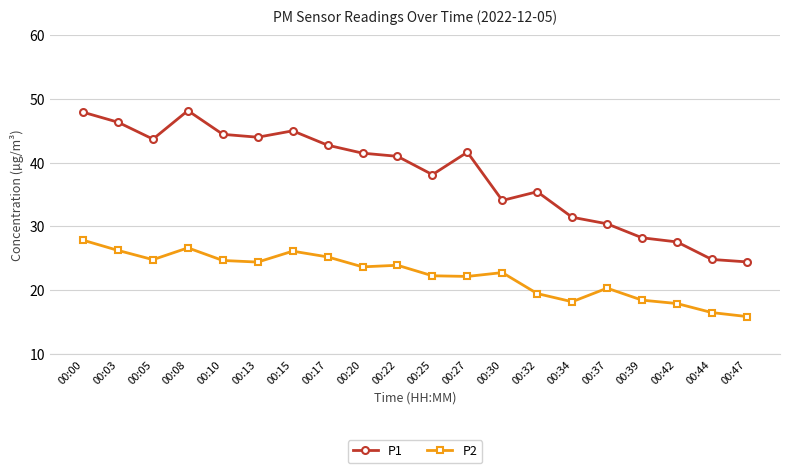

Which series has the largest total across all categories?

P1